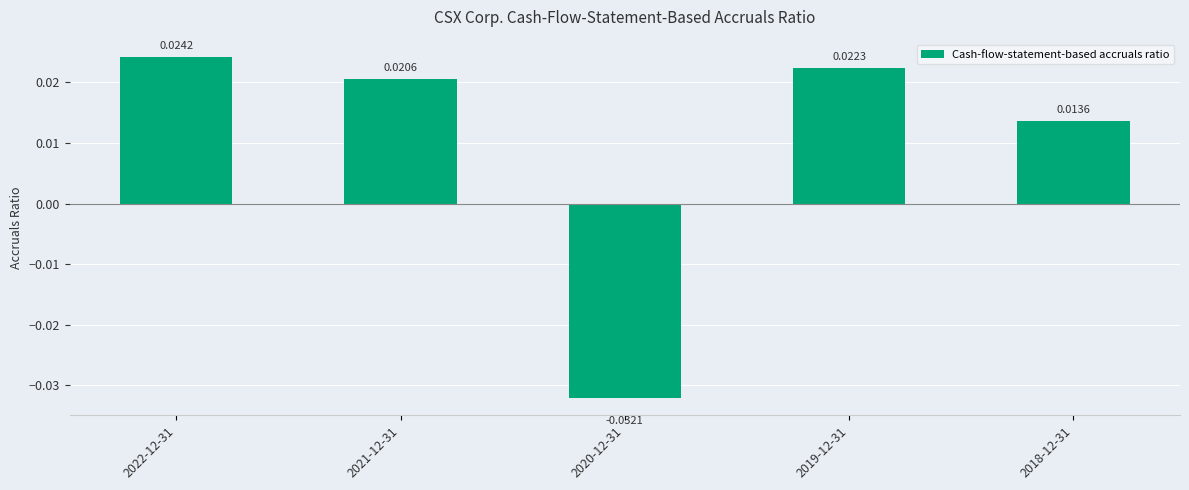

Rank the categories by value from highest to lowest.

2022-12-31, 2019-12-31, 2021-12-31, 2018-12-31, 2020-12-31